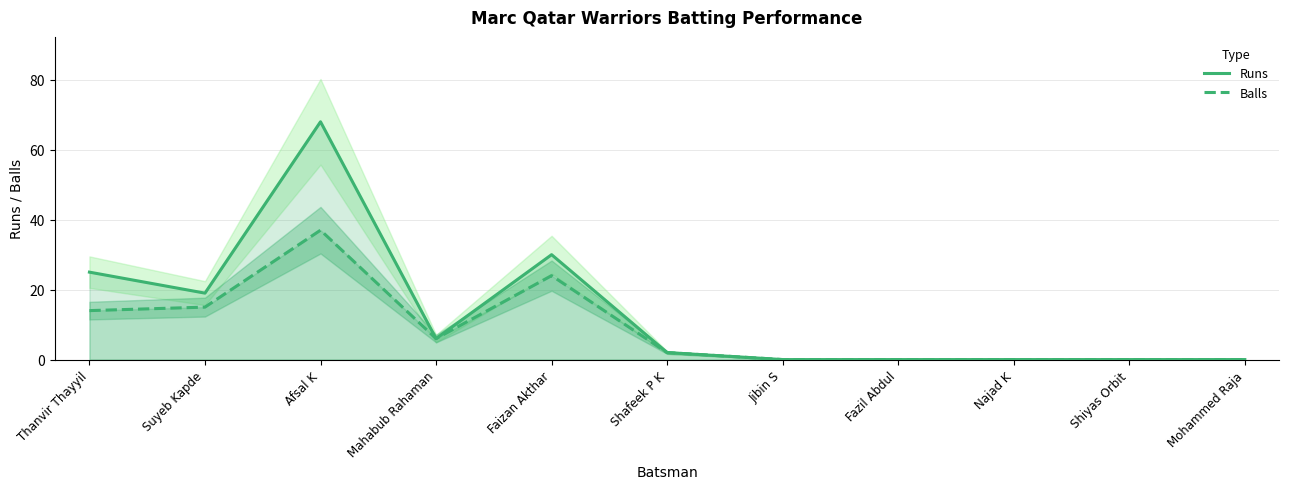

Which category has the highest value in the Balls series?

Afsal K